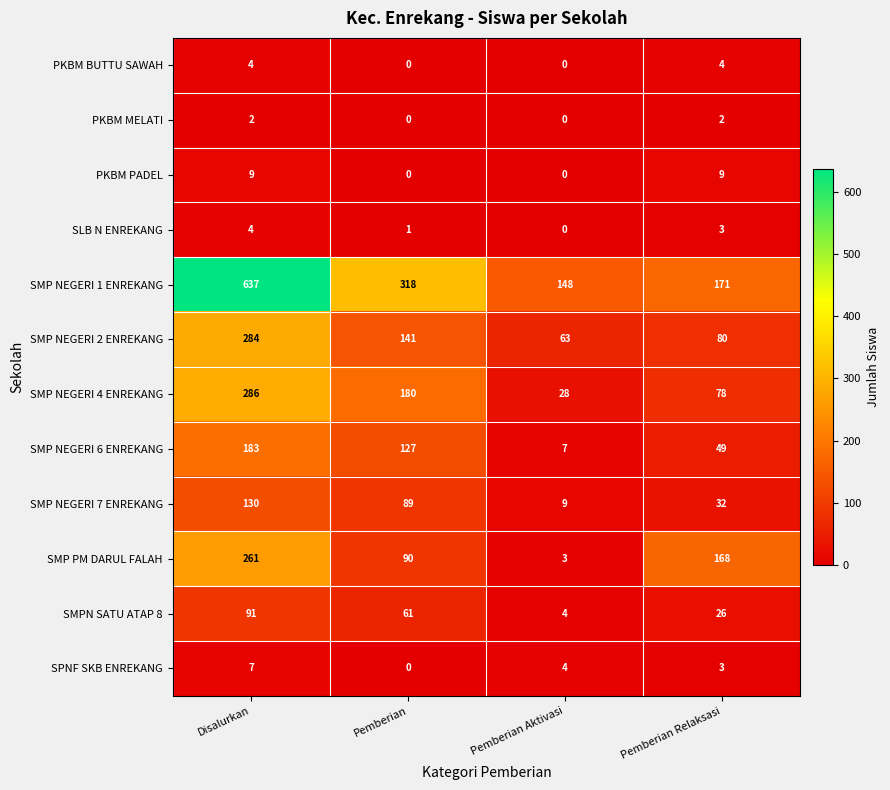

What is the difference between the maximum and second lowest values in the SMP NEGERI 7 ENREKANG series?

98